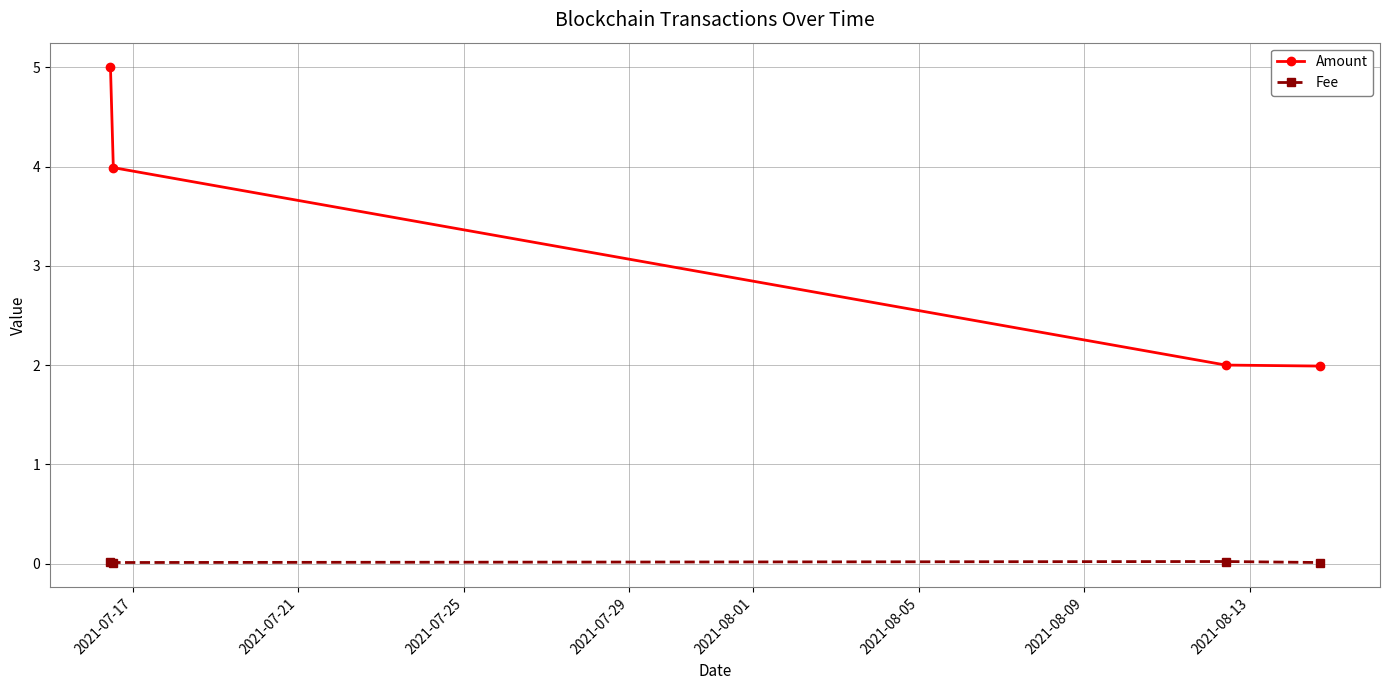

How many lines are shown in the chart?

2